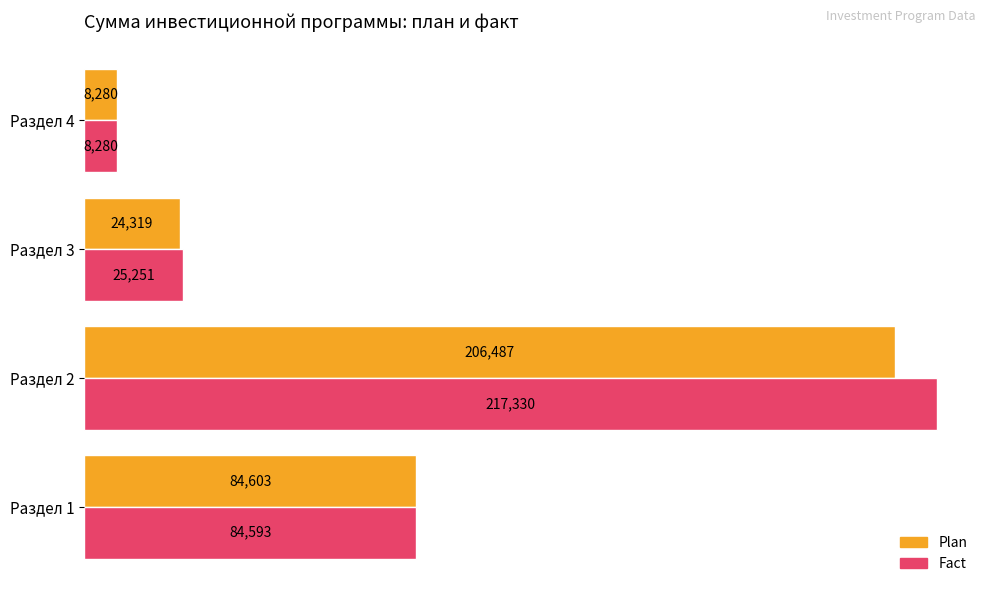

What is the sum of all Plan values?

323689.0